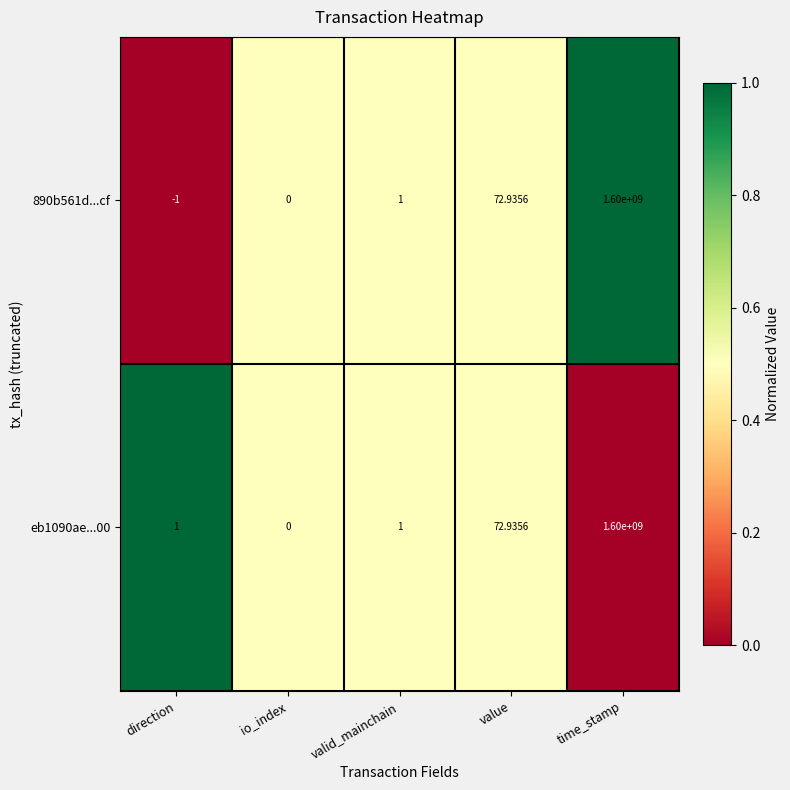

Is the value of eb1090ae...00 at time_stamp greater than the value of 890b561d...cf at io_index?

Yes